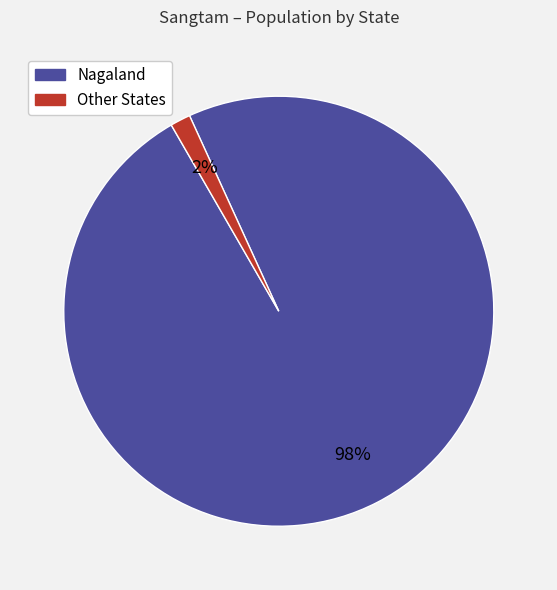

Is there a majority slice in this chart?

Yes